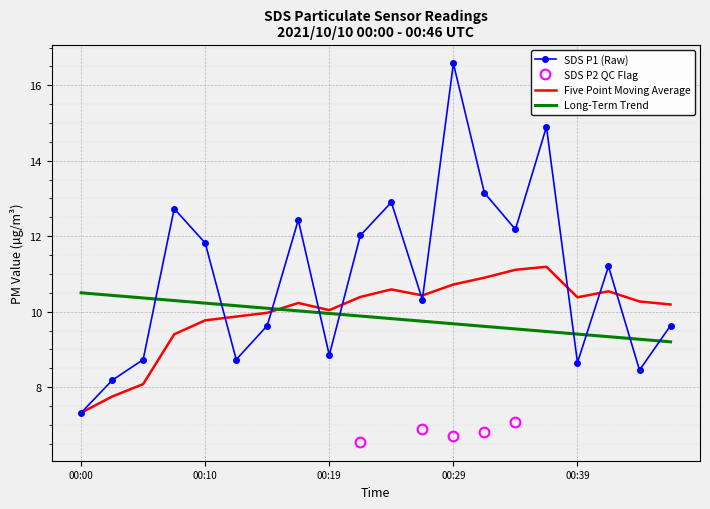

Approximately how many times larger is the value at 00:39 compared to 00:10?

0.7